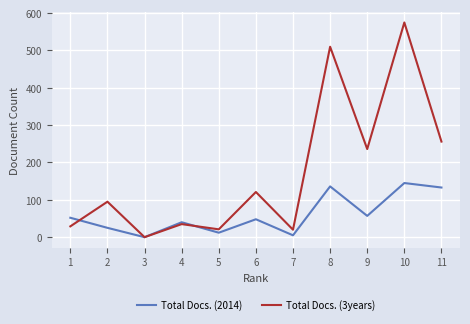

The value of Total Docs. (2014) at 6 is 80. True or false?

False